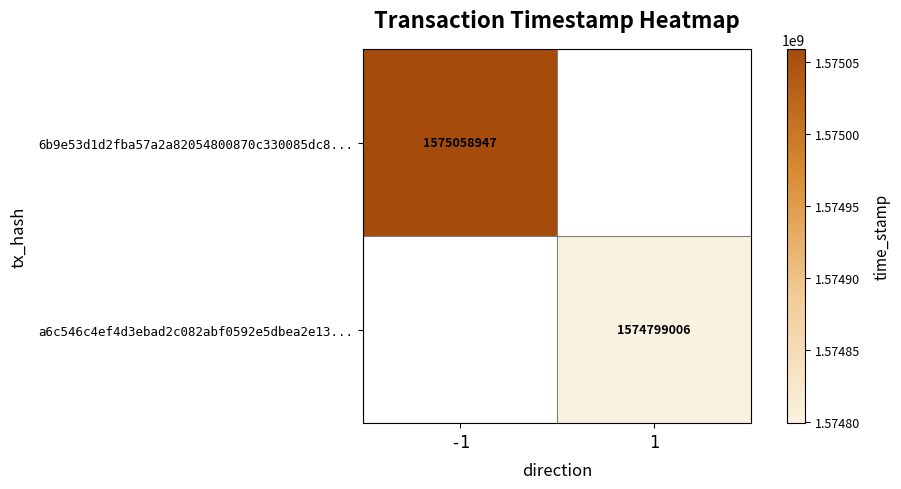

How many data points does each series have?

2